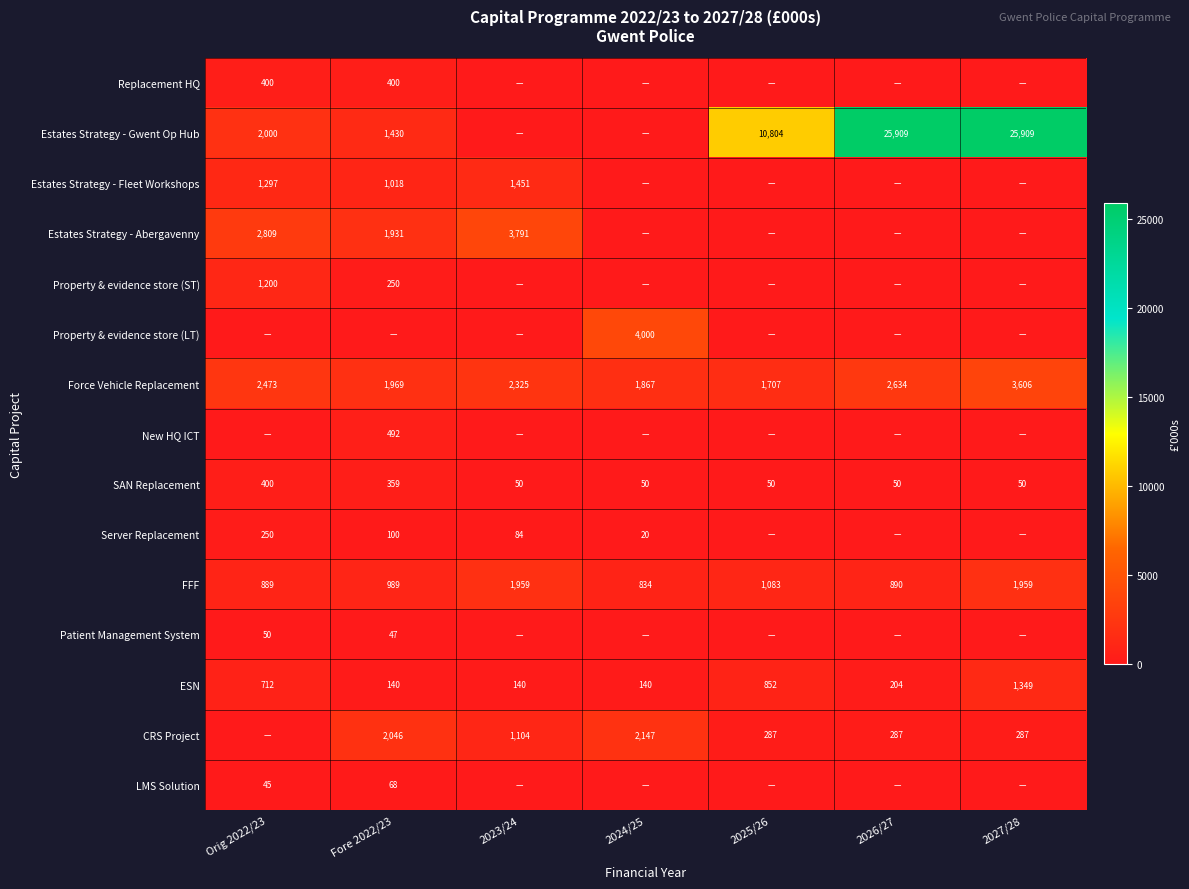

At which label does Force Vehicle Replacement first exceed 2325?

Orig 2022/23